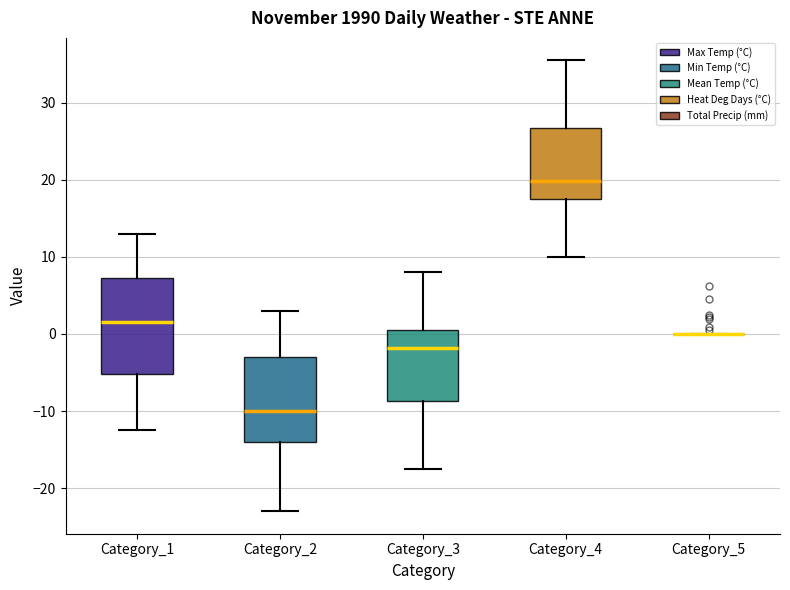

Reading left to right, read every box against the y-axis: the position of its median line, the range the box covers, and the ends of its whiskers. The values are not printed on the chart, so give them approximately, as read against the axis.

Category_1: median 2, box -5 to 7, whiskers -12 to 13
Category_2: median -10, box -14 to -3, whiskers -23 to 3
Category_3: median -2, box -9 to 1, whiskers -17 to 8
Category_4: median 20, box 18 to 27, whiskers 10 to 36
Category_5: box collapsed to a line at 0, whiskers 0 to 0